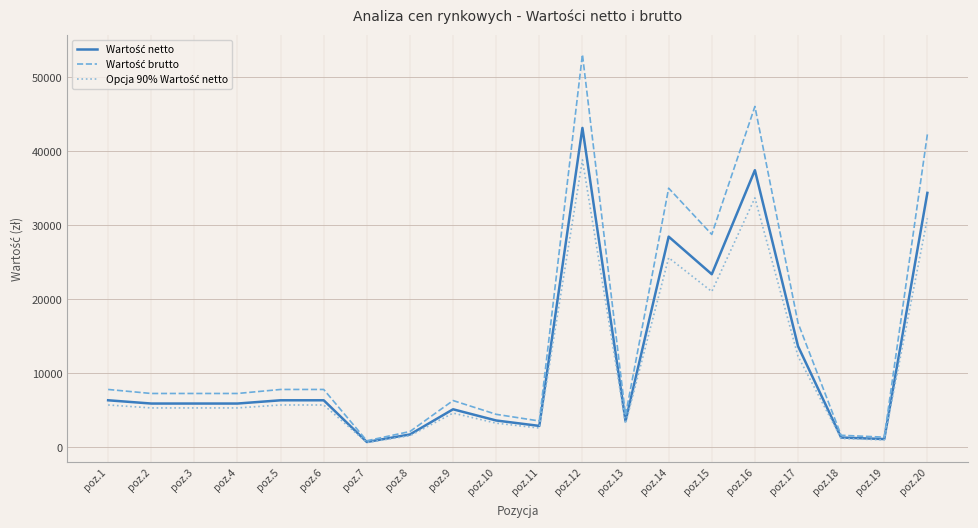

What is the spread (max minus min) of values at poz.18?

436.4